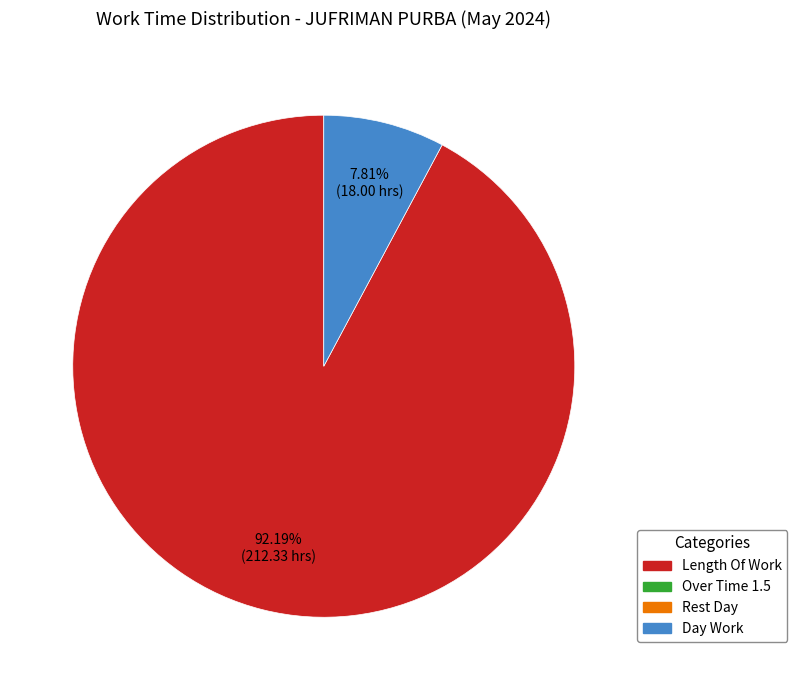

To the nearest percent, what is the difference between the largest and smallest slice percentages?

84%